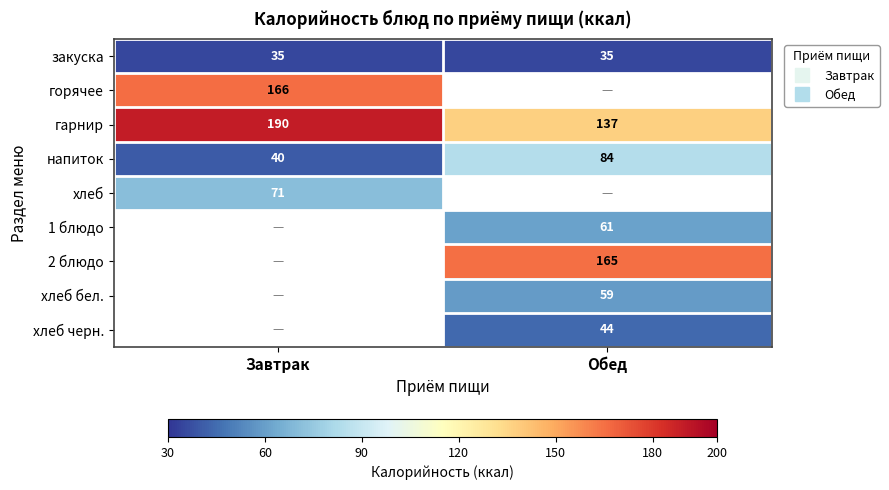

Is the value of горячее at Завтрак greater than the value of хлеб черн. at Обед?

Yes